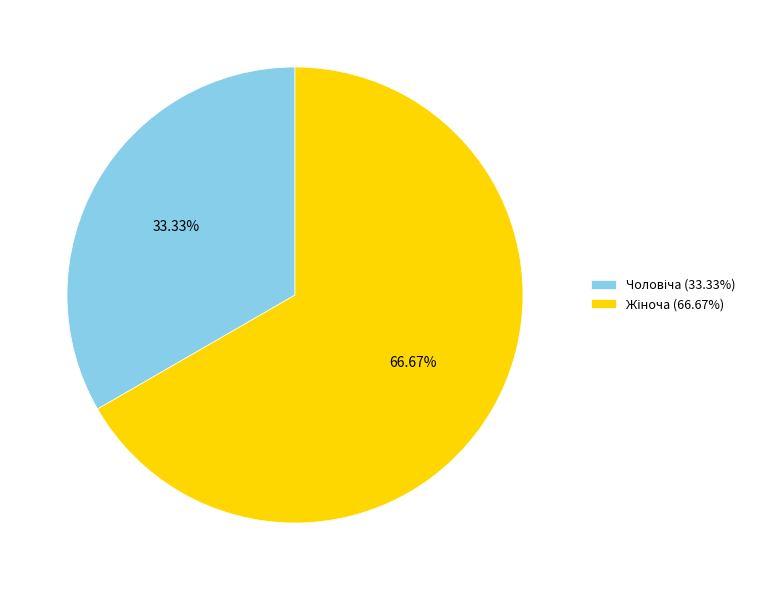

Does any single category account for the majority?

Yes